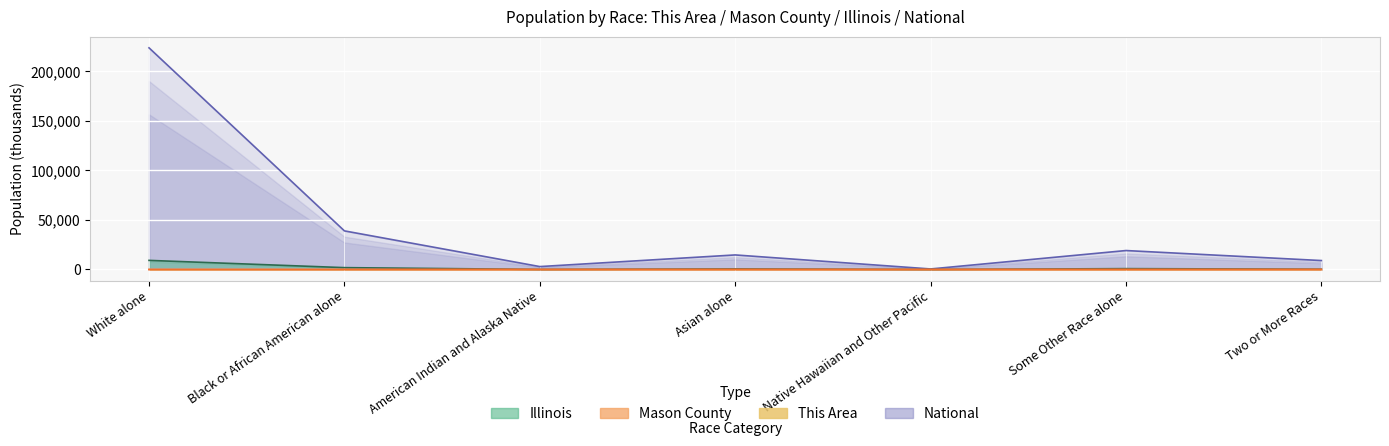

What is the difference between the Mason County values at Two or More Races and Asian alone?

0.1